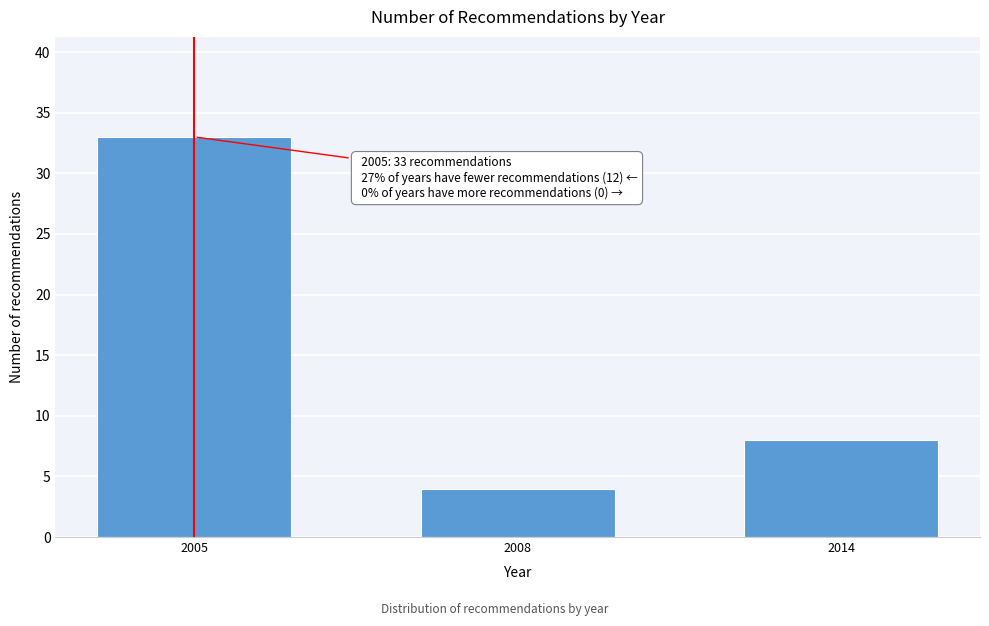

Reading left to right, list all the values displayed in this chart.

33	4	8